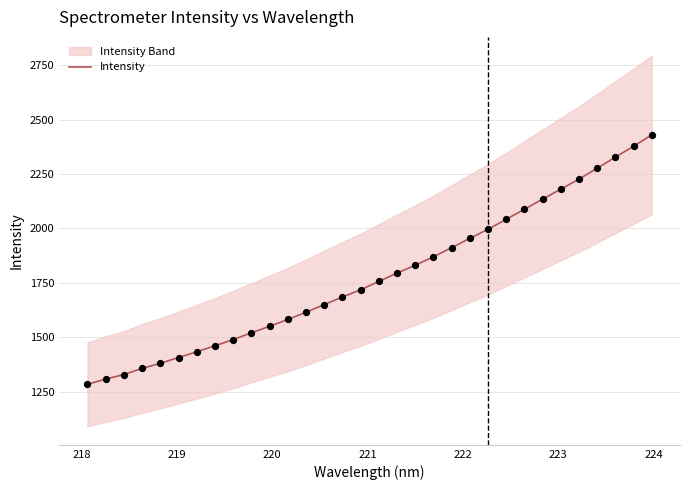

What is the maximum value for Intensity?

2430.2